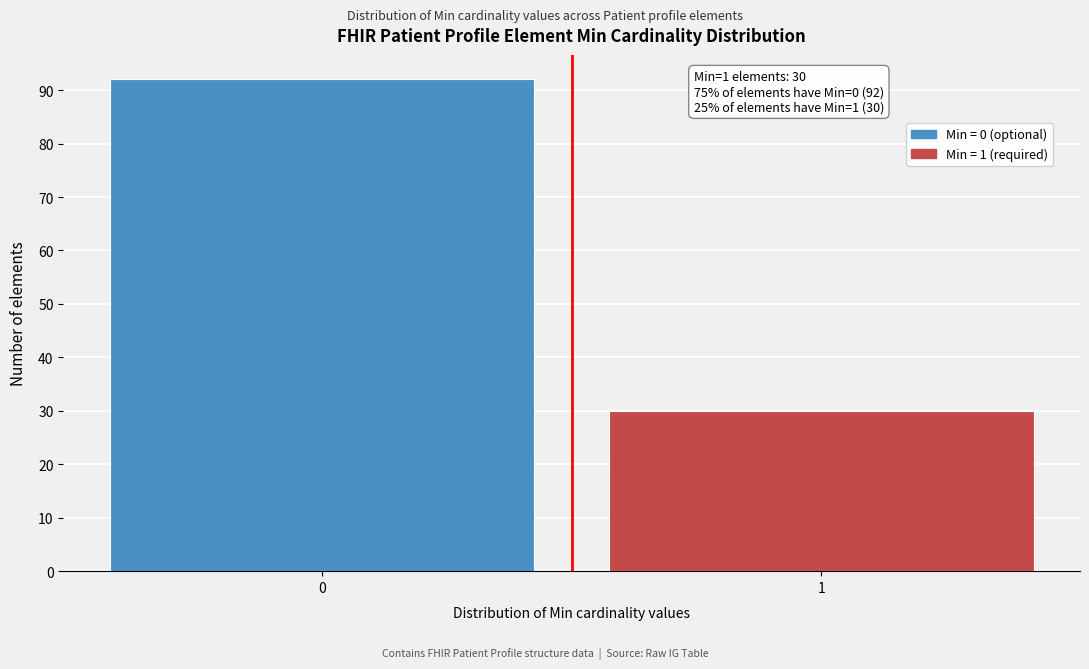

Reading left to right, what are all the values shown in this chart?

0=92	1=30